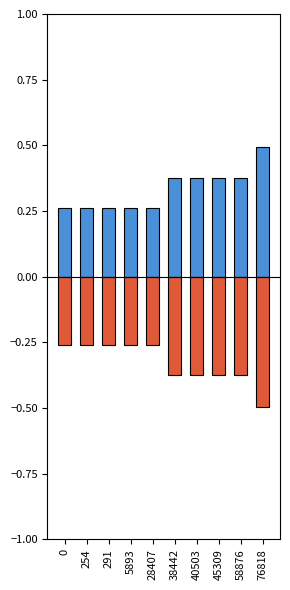

List the labels in order of zonder loonheffingskorting (Jonger) value, smallest first.

0, 254, 291, 5893, 28407, 38442, 40503, 45309, 58876, 76818